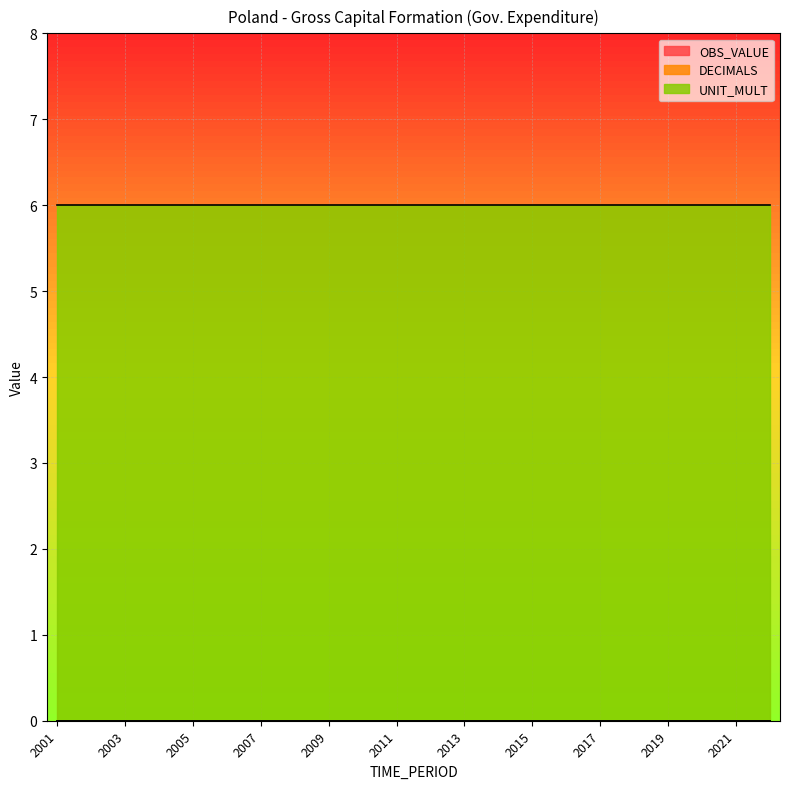

Rank the series at 2013 from lowest to highest value.

OBS_VALUE, DECIMALS, UNIT_MULT